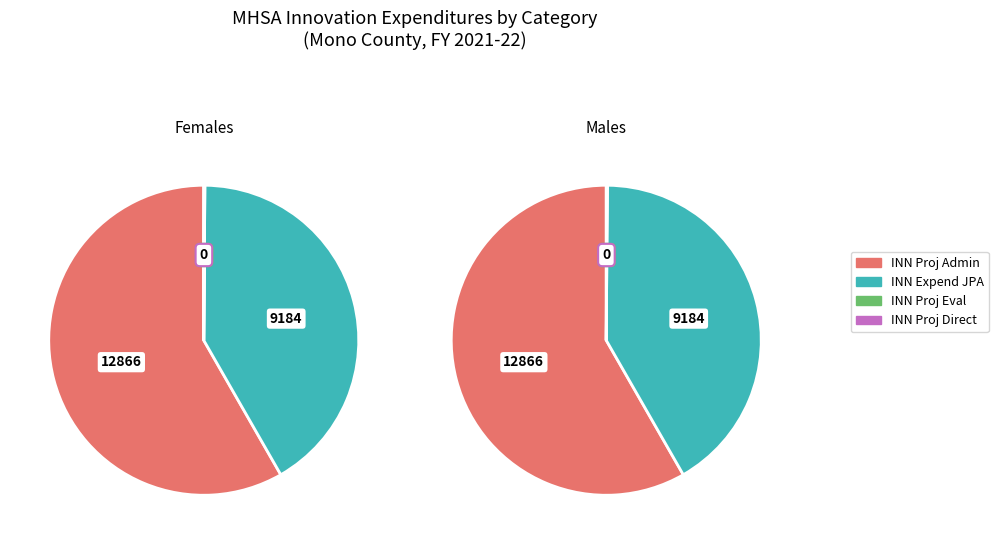

To the nearest percent, what is the difference between the INN Project Administration and INN Project Evaluation slice percentages?

58%